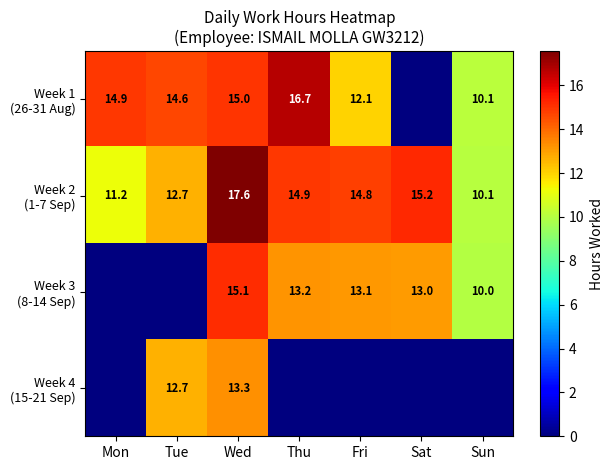

What is the difference between the highest and lowest values at Wed?

4.3